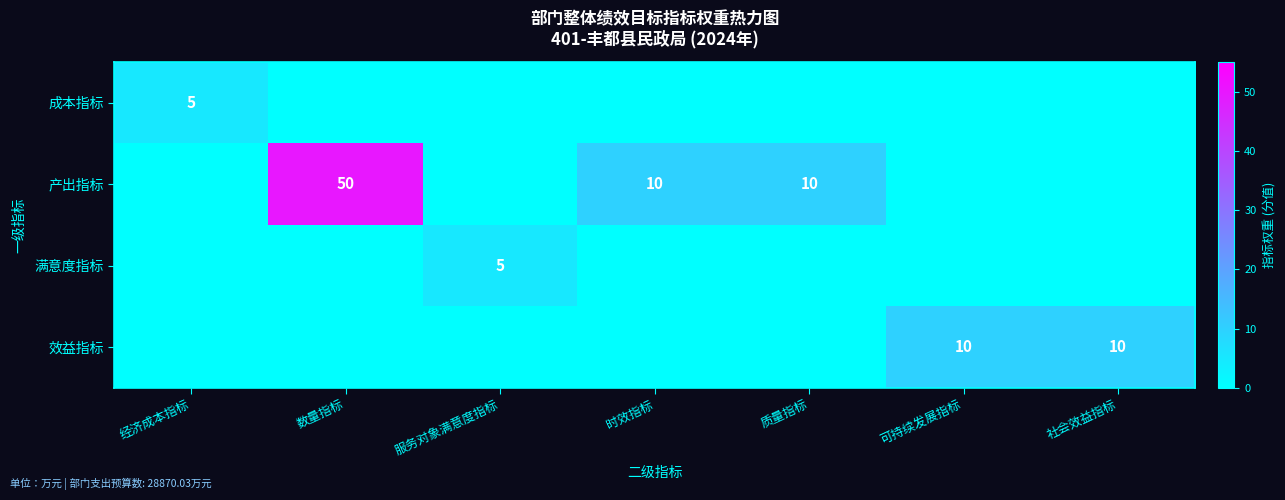

Is it true that 产出指标 equals 17 at 质量指标?

False